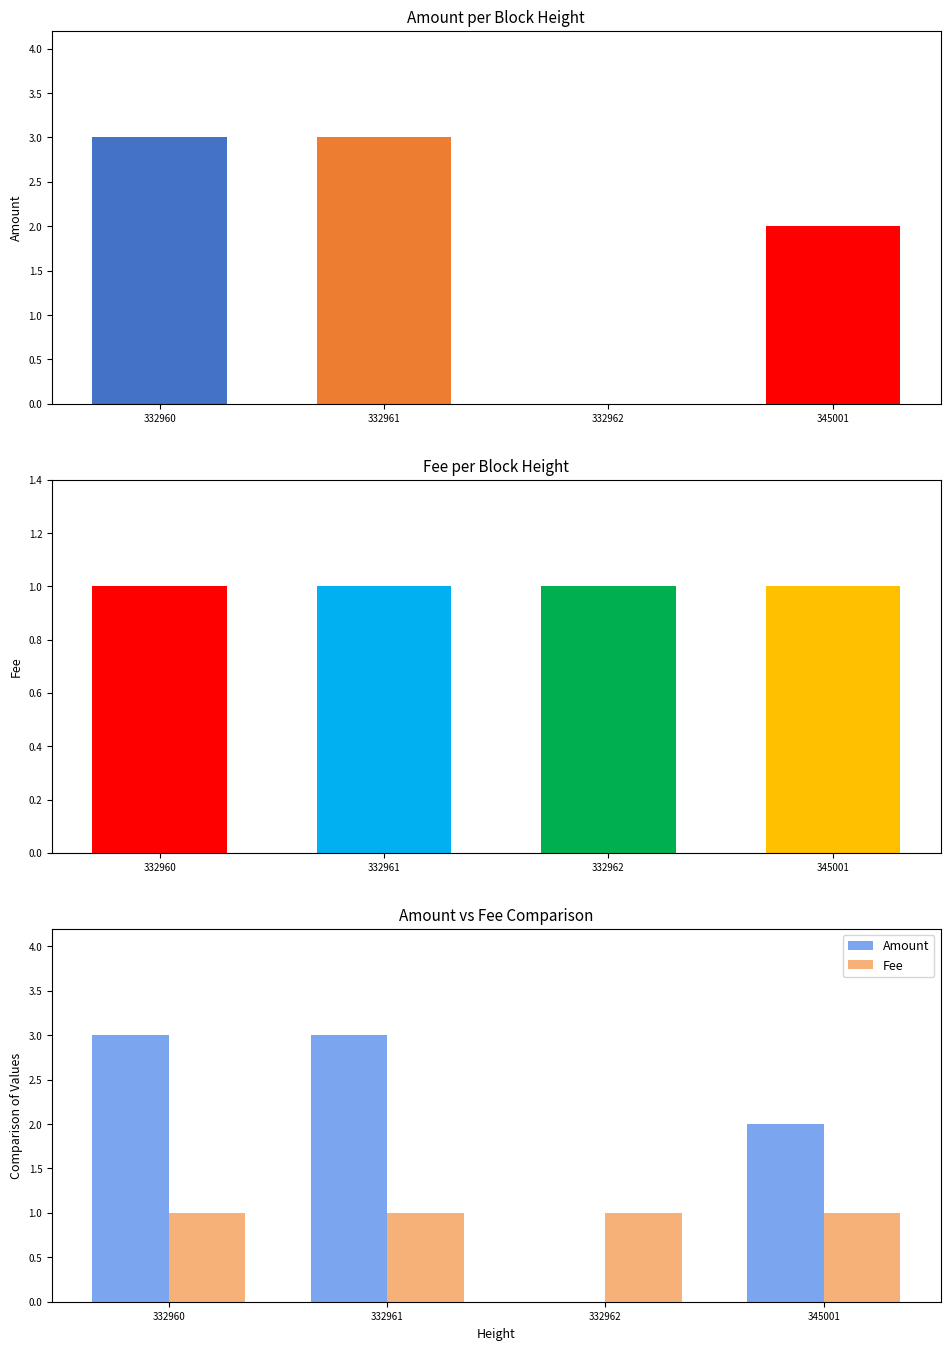

The Fee series shows 1.8 at 332961. True or false?

False